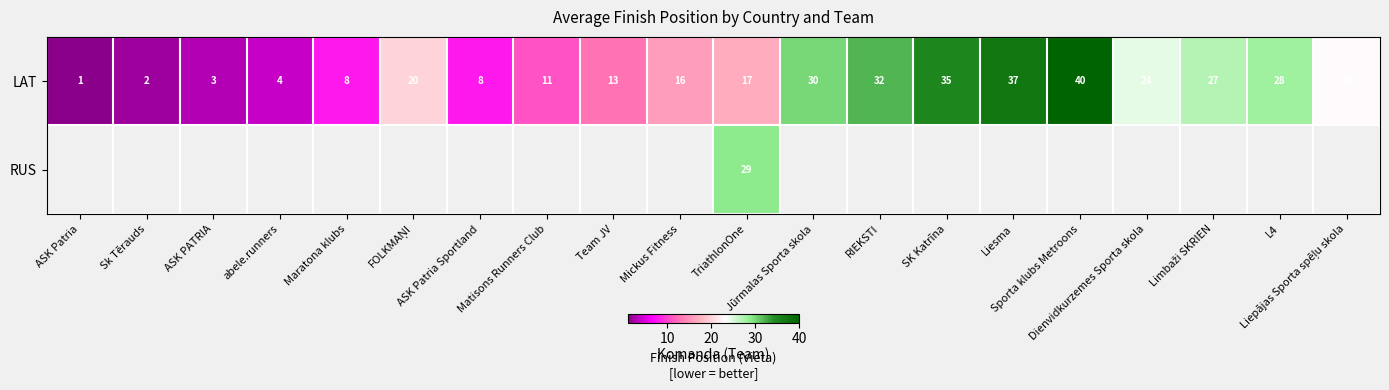

At how many categories does at least one series exceed 36?

2